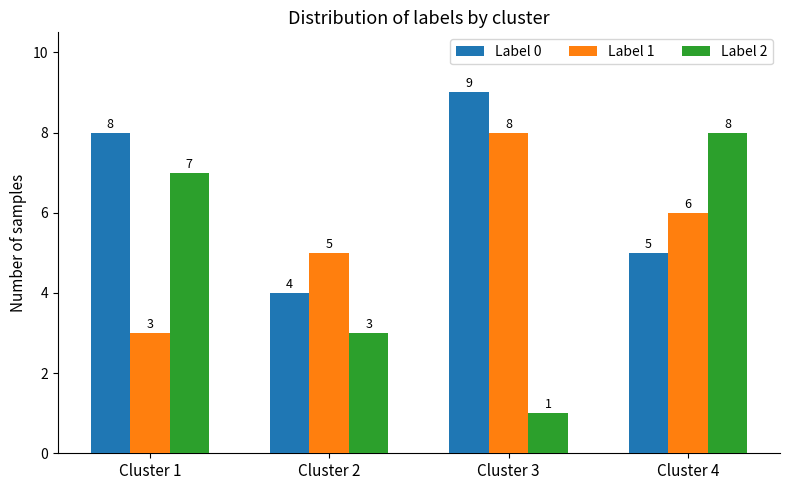

Is it true that Label 0 equals 14 at Cluster 3?

False